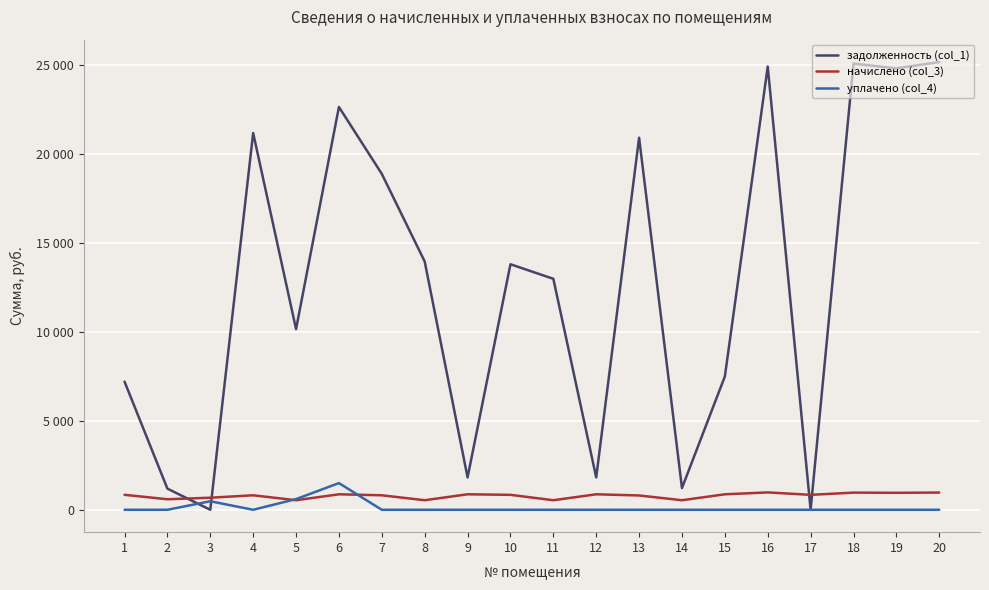

After their last crossing, which series has the higher values: задолженность (col_1) or уплачено (col_4)?

задолженность (col_1)